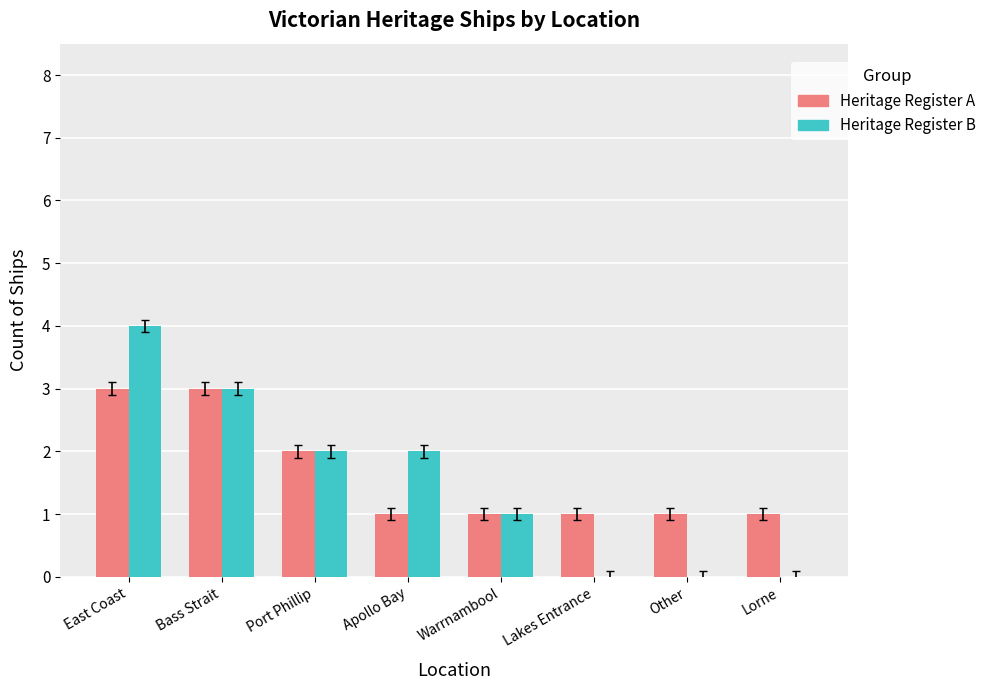

What is the total value across all series at Apollo Bay?

3